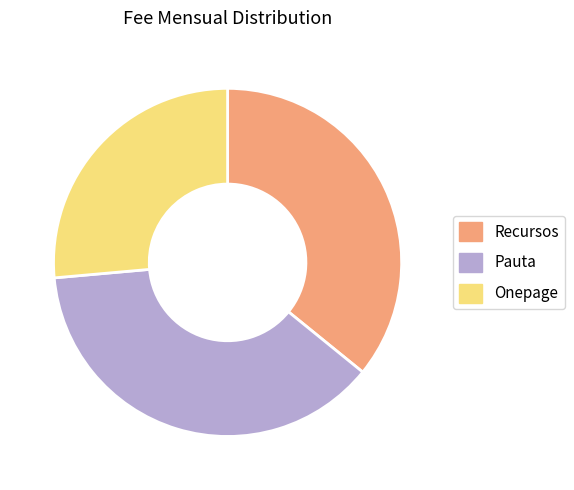

Does Recursos account for over 50% of the chart?

No